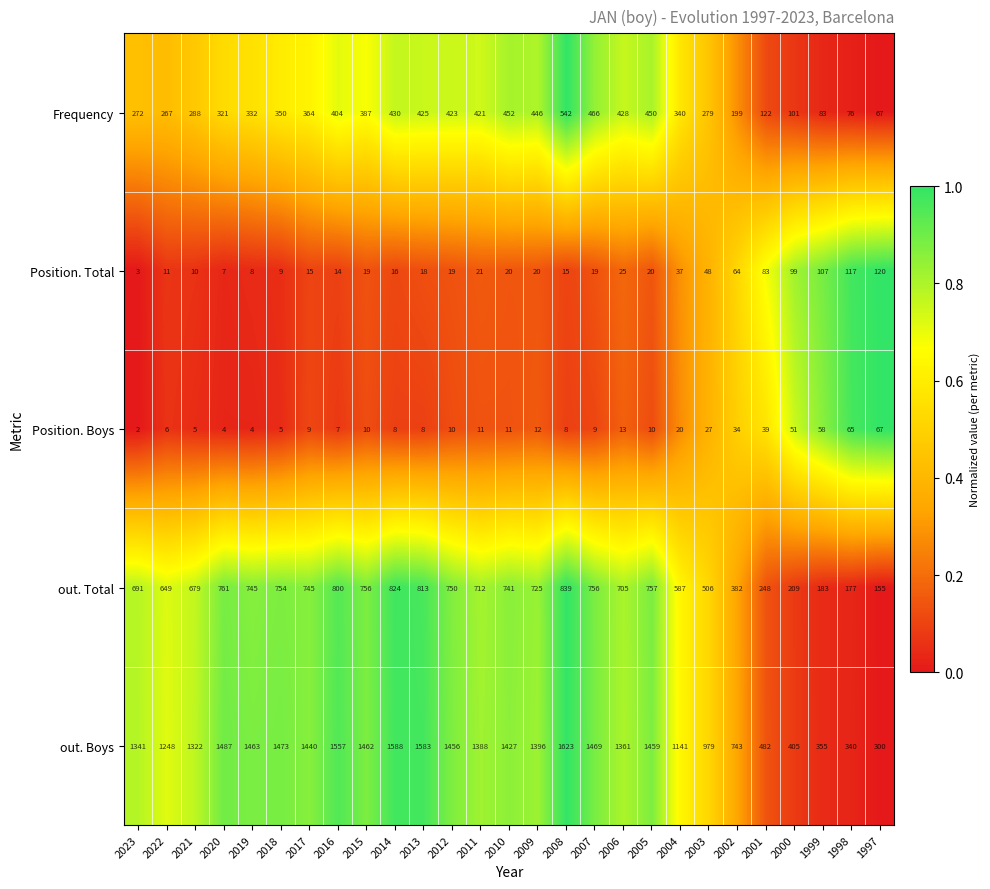

What is the sum of the Position. Boys values at 2015 and 2001?

49